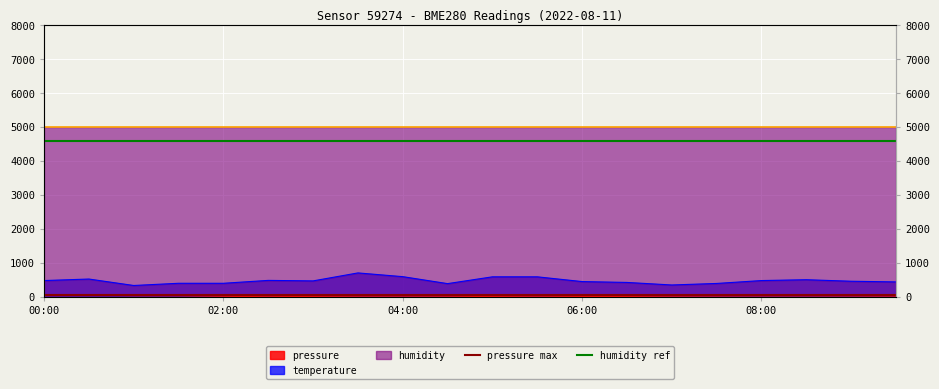

Read the humidity ref value at 02:00.

4600.0